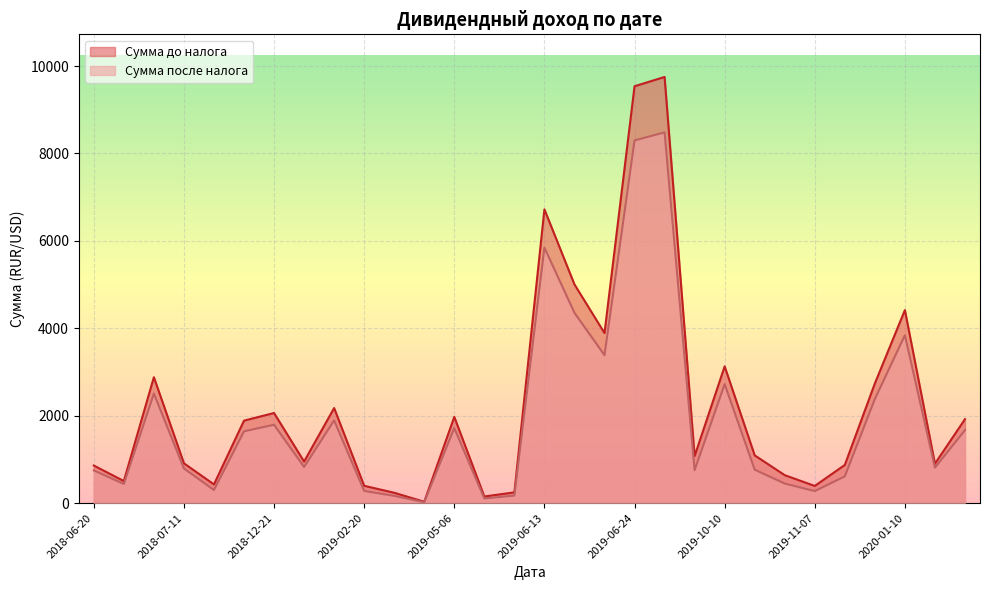

List the series in order of their overall mean, lowest first.

Сумма после налога, Сумма до налога